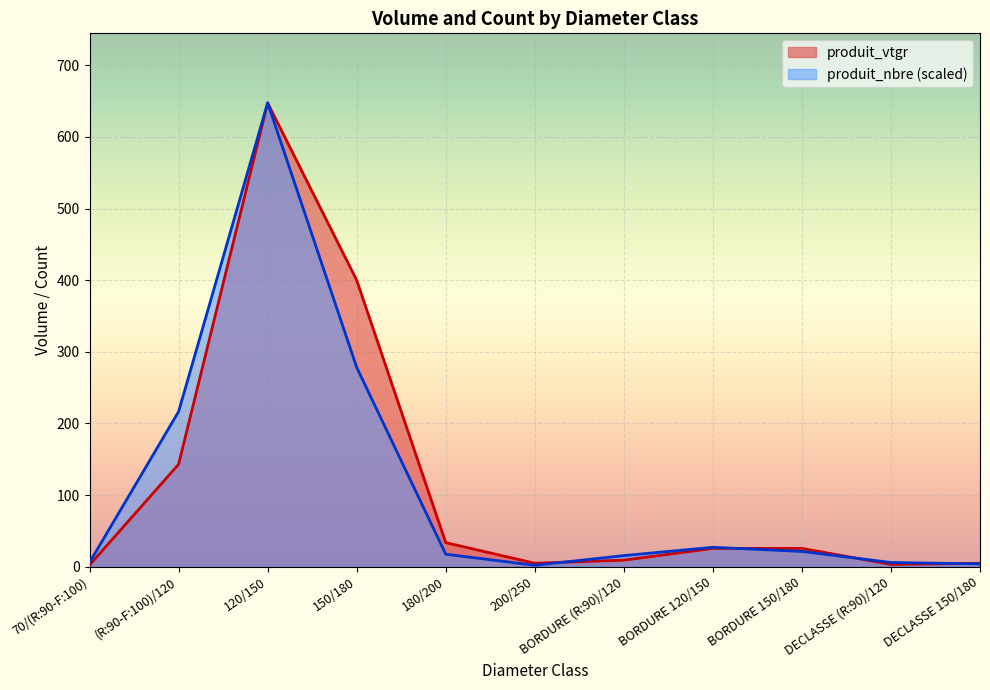

Reading right to left, extract all data points from this chart.

produit_vtgr: 4.6	3.2	25.5	25.5	9.1	4.8	33.5	400.1	647.5	142.9	2.2
produit_nbre: 3.9	5.8	21.3	27.1	15.5	1.9	17.4	278.3	647.5	216.5	5.8